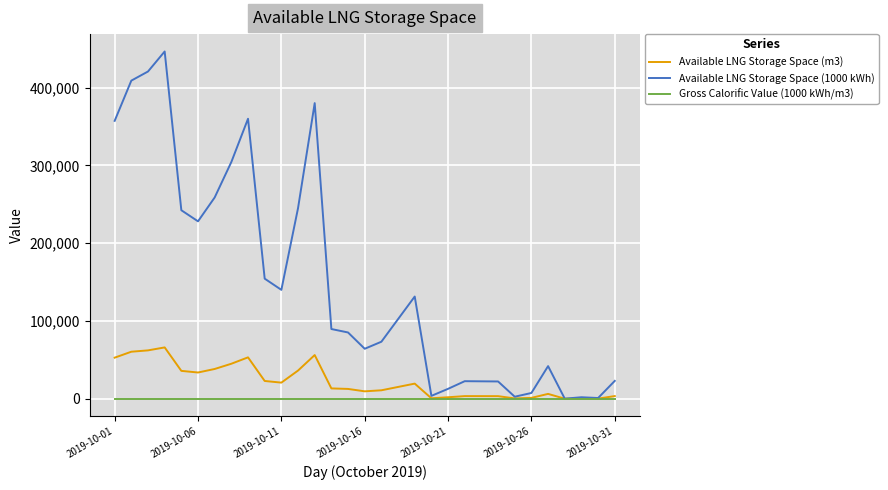

Which series has the largest range (max minus min)?

Available LNG Storage Space (1000 kWh)